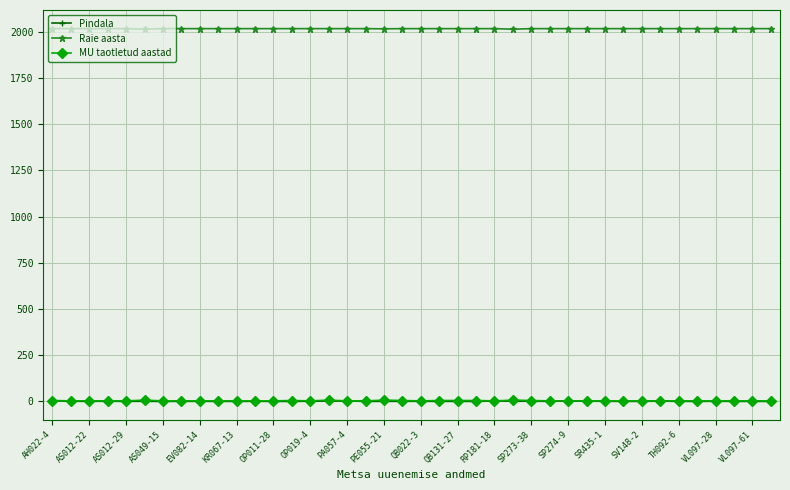

What is the minimum value for Pindala?

0.1